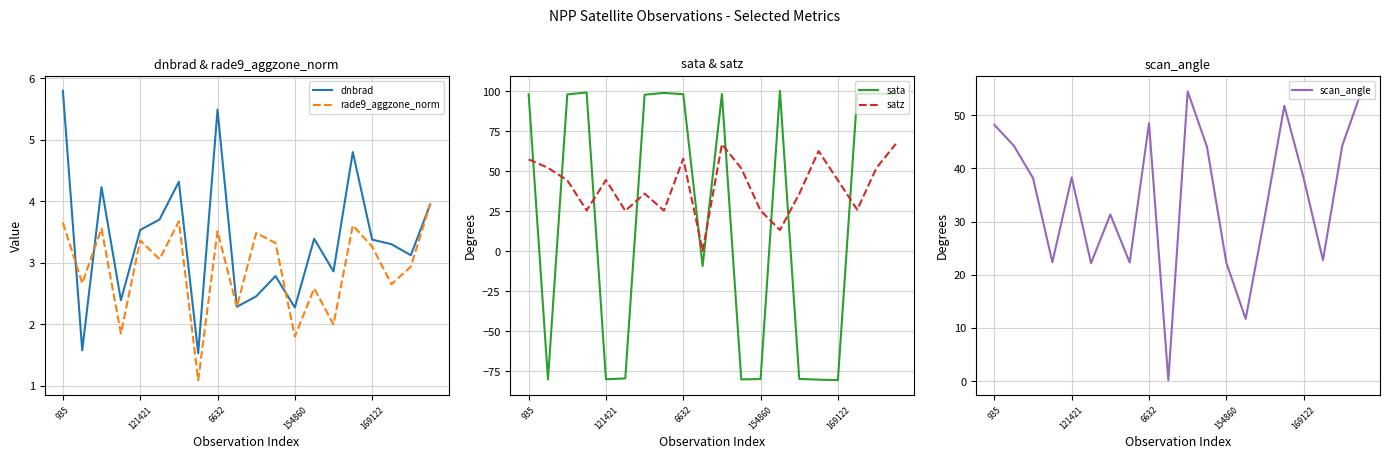

How many lines are shown in the chart?

5